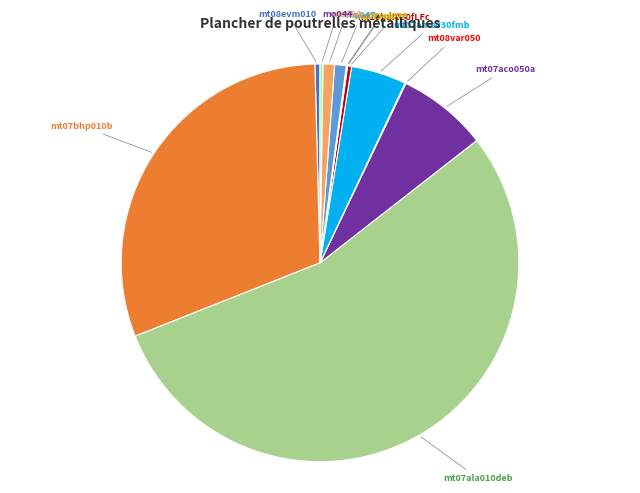

Is mo047 the majority of the pie?

No